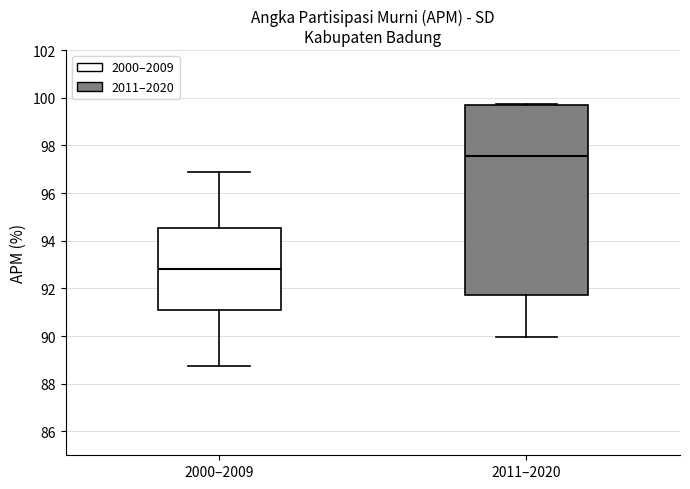

Which box's median line is the lowest?

2000–2009